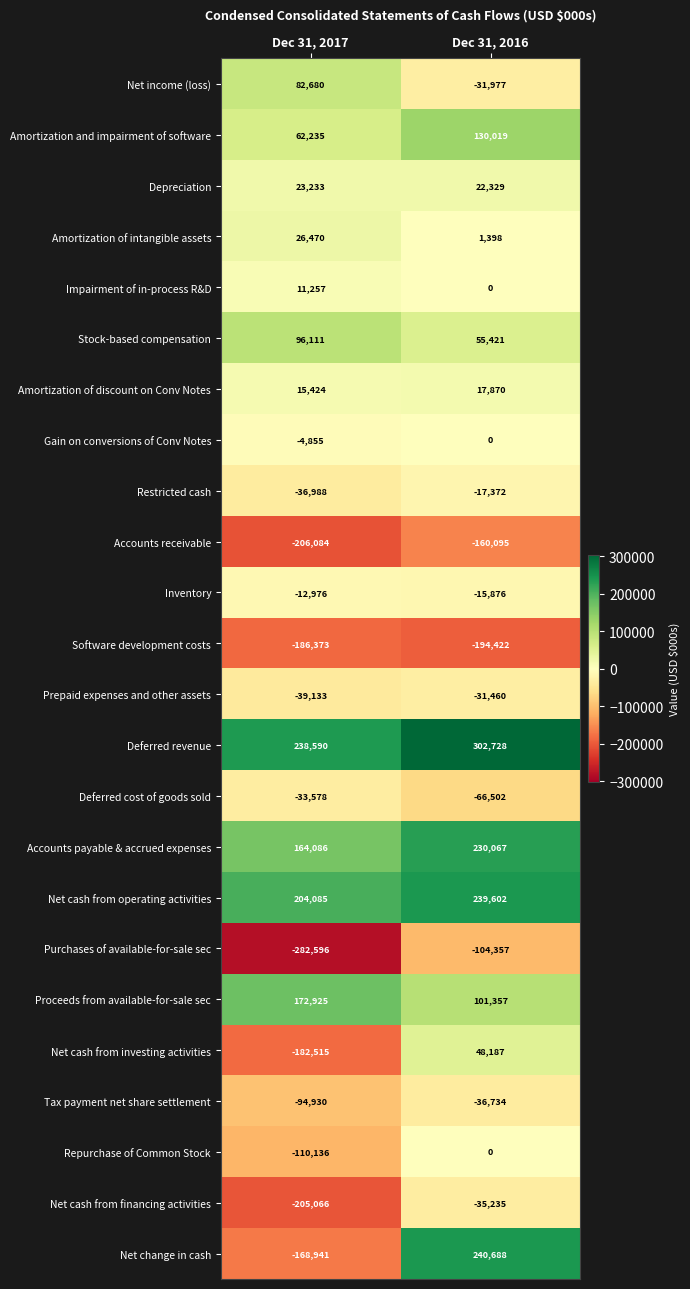

Is it true that Inventory equals -22078 at Dec 31, 2017?

False